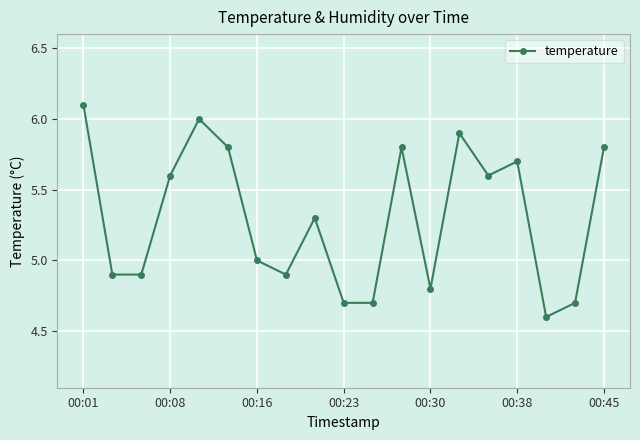

Reading left to right, list all the values displayed in this chart.

6.1	4.9	4.9	5.6	6.0	5.8	5.0	4.9	5.3	4.7	4.7	5.8	4.8	5.9	5.6	5.7	4.6	4.7	5.8